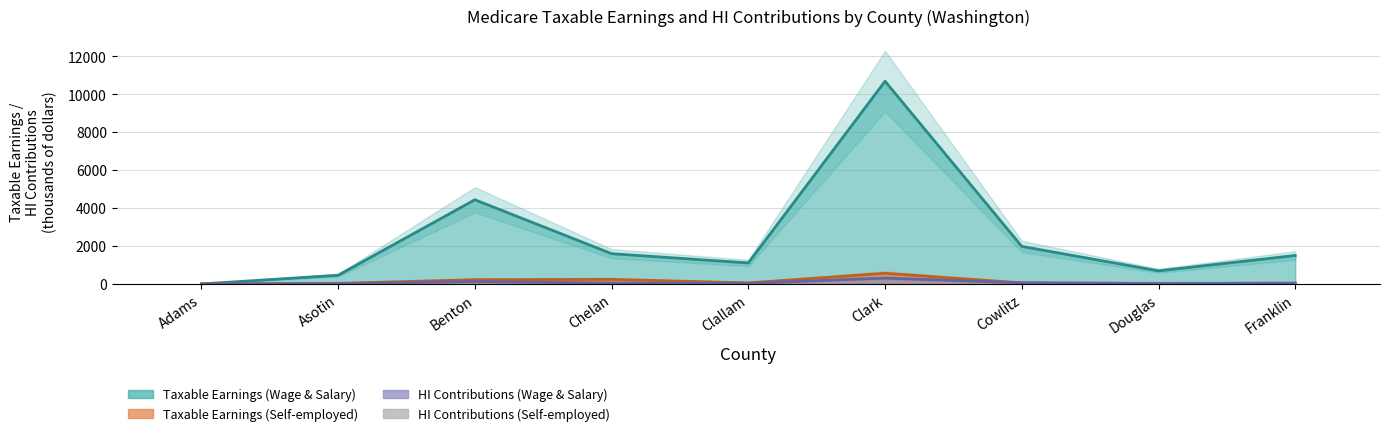

What position from the left is Clark?

6